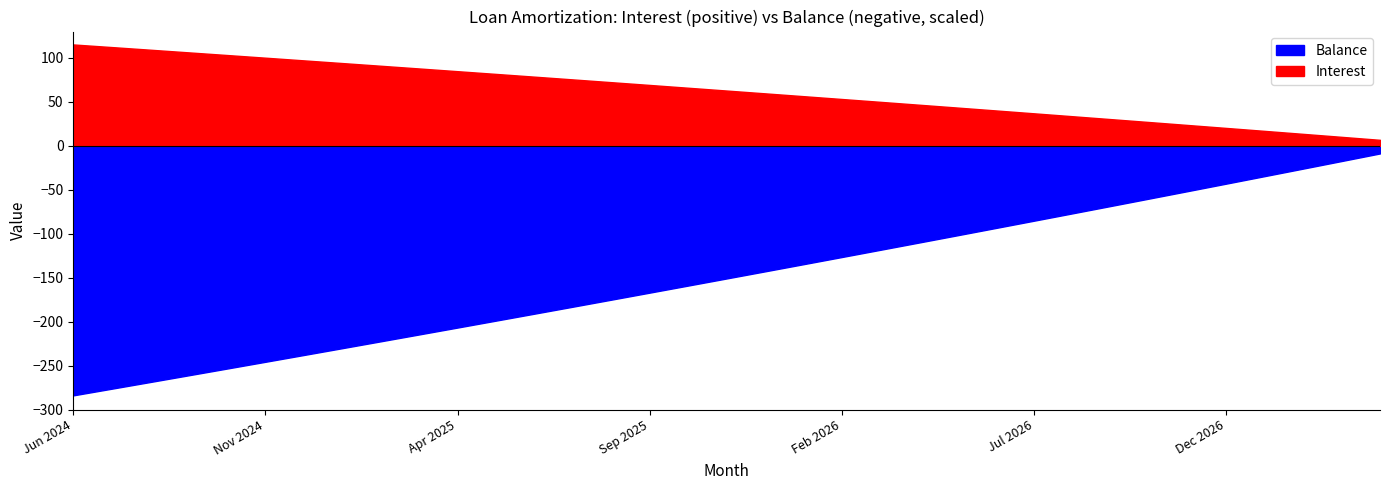

Reading right to left, what are all the values shown in this chart?

Interest: Apr 2027=6.8	Mar 2027=10.2	Feb 2027=13.6	Jan 2027=17.0	Dec 2026=20.4	Nov 2026=23.7	Oct 2026=27.1	Sep 2026=30.4	Aug 2026=33.7	Jul 2026=37.0	Jun 2026=40.3	May 2026=43.5	Apr 2026=46.8	Mar 2026=50.0	Feb 2026=53.3	Jan 2026=56.5	Dec 2025=59.7	Nov 2025=62.9	Oct 2025=66.1	Sep 2025=69.3	Aug 2025=72.4	Jul 2025=75.6	Jun 2025=78.7	May 2025=81.8	Apr 2025=84.9	Mar 2025=88.0	Feb 2025=91.1	Jan 2025=94.2	Dec 2024=97.2	Nov 2024=100.3	Oct 2024=103.3	Sep 2024=106.3	Aug 2024=109.3	Jul 2024=112.3	Jun 2024=115.3
Balance: Apr 2027=865.0	Mar 2027=1728.0	Feb 2027=2588.0	Jan 2027=3444.0	Dec 2026=4297.0	Nov 2026=5147.0	Oct 2026=5993.0	Sep 2026=6836.0	Aug 2026=7676.0	Jul 2026=8512.0	Jun 2026=9345.0	May 2026=10175.0	Apr 2026=11001.0	Mar 2026=11824.0	Feb 2026=12644.0	Jan 2026=13461.0	Dec 2025=14274.0	Nov 2025=15084.0	Oct 2025=15891.0	Sep 2025=16695.0	Aug 2025=17496.0	Jul 2025=18294.0	Jun 2025=19088.0	May 2025=19879.0	Apr 2025=20667.0	Mar 2025=21452.0	Feb 2025=22234.0	Jan 2025=23013.0	Dec 2024=23789.0	Nov 2024=24562.0	Oct 2024=25332.0	Sep 2024=26099.0	Aug 2024=26863.0	Jul 2024=27624.0	Jun 2024=28382.0